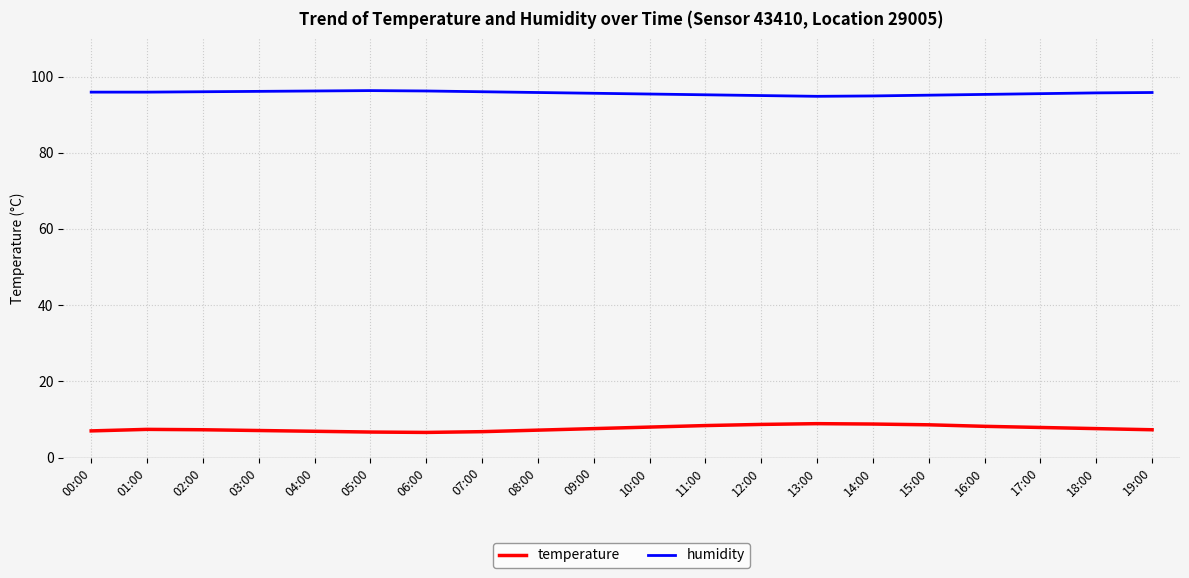

How many categories are shown in the chart?

20